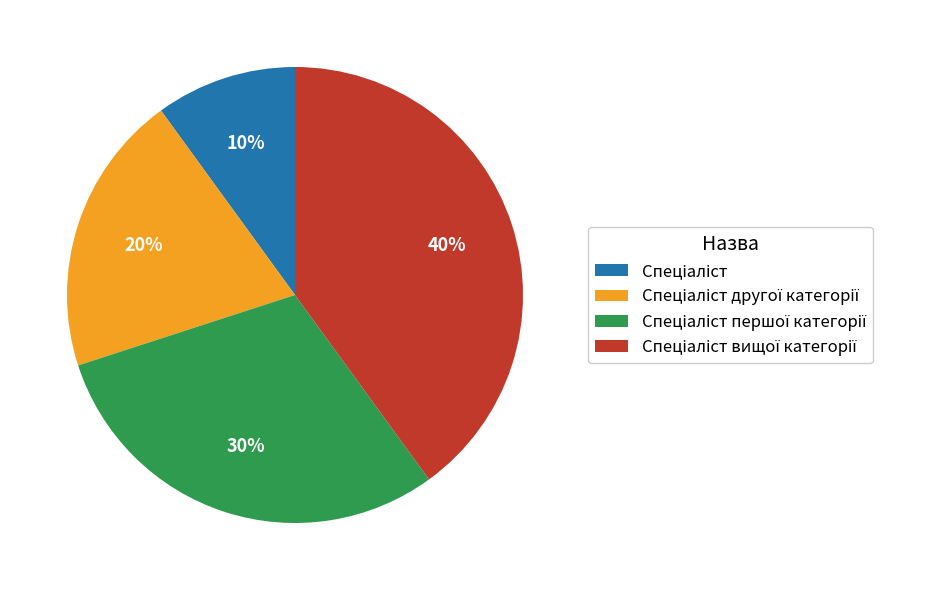

Is there any slice that represents more than half of the pie?

No